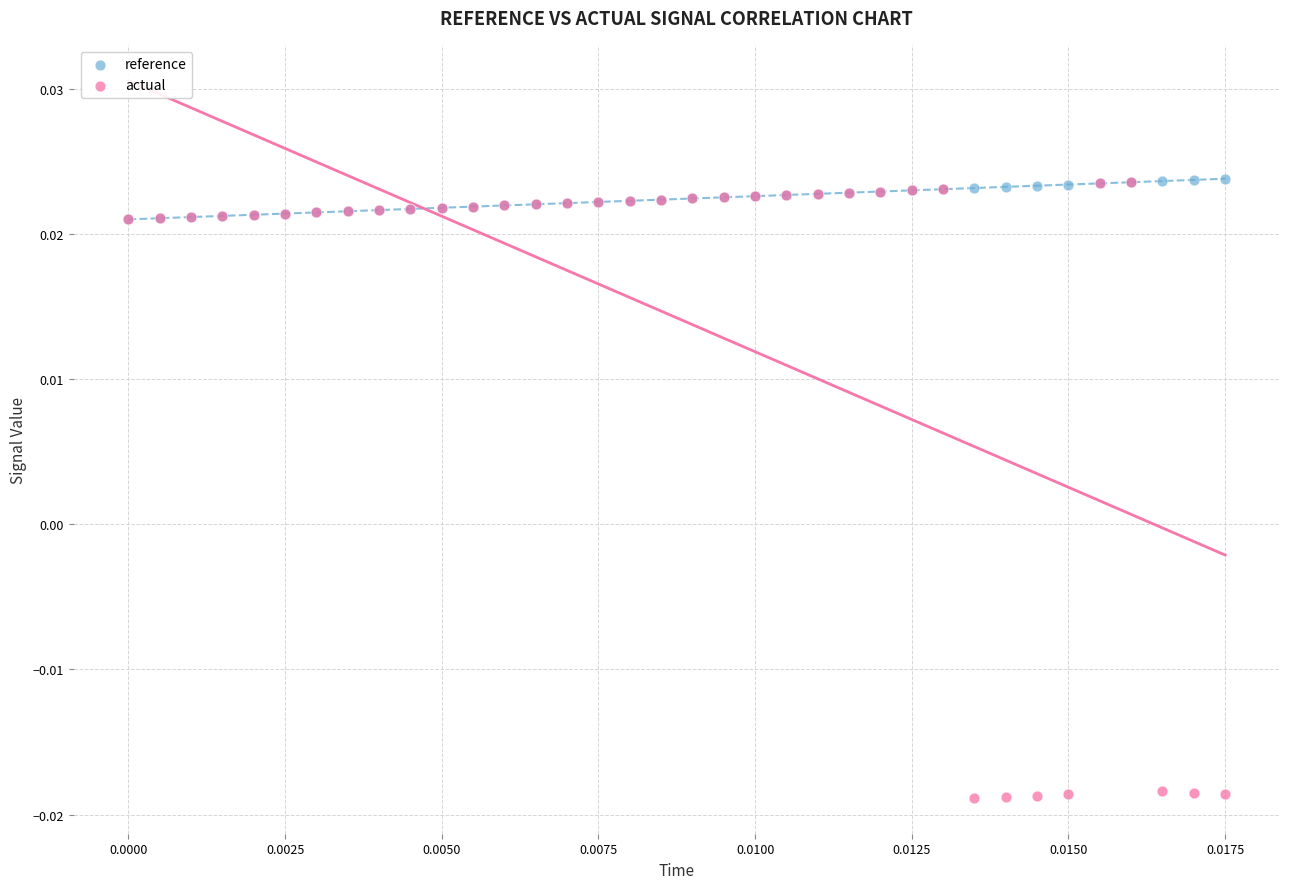

Which series reaches the minimum Y coordinate?

actual